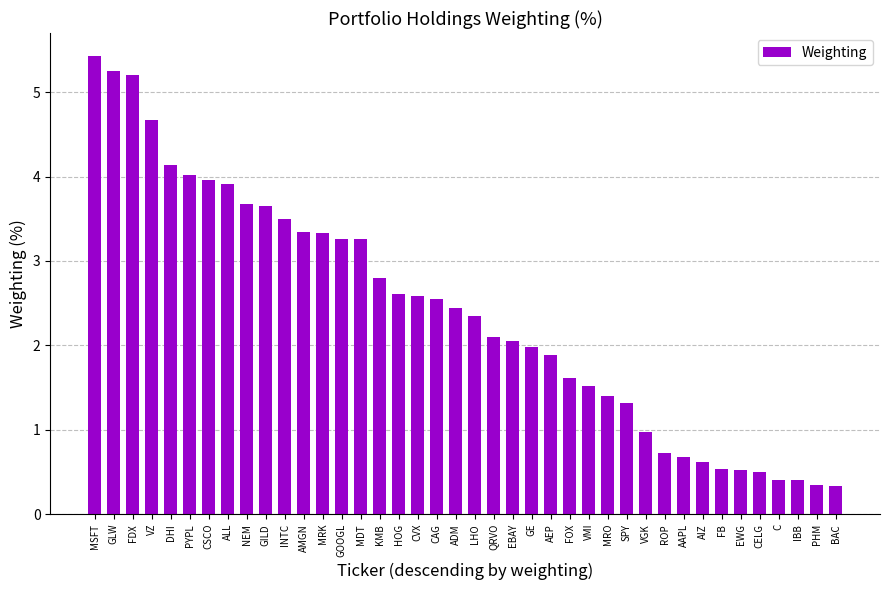

What is the ratio of the value at EBAY to the value at VZ?

0.4